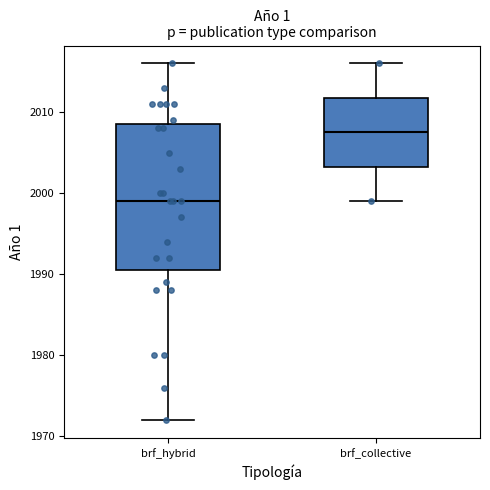

Which box has the lowest median line?

brf_hybrid